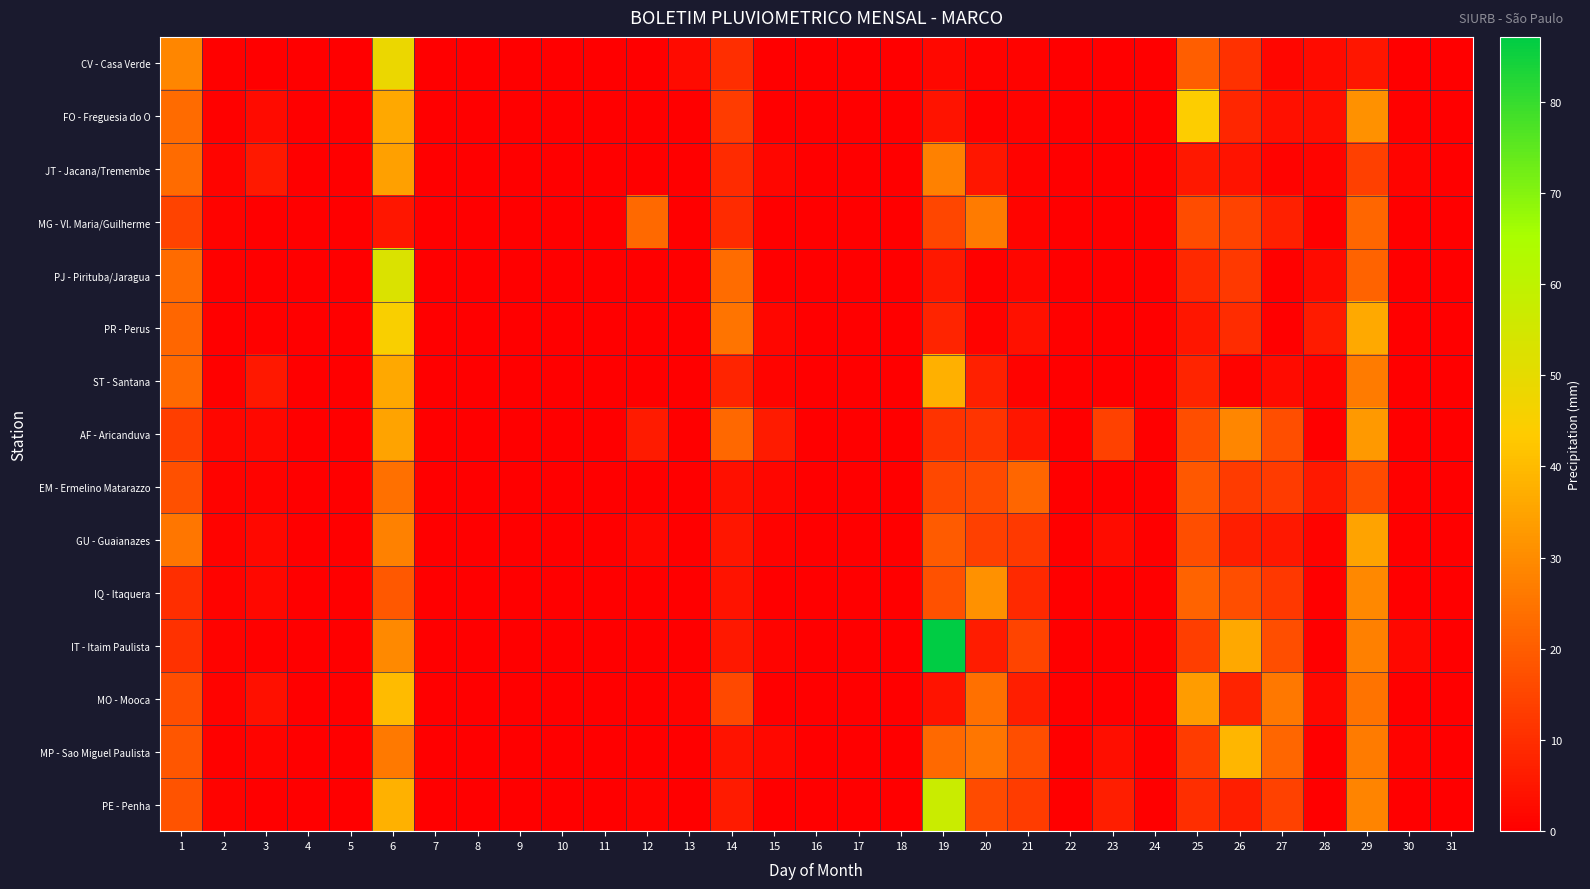

Which has a higher value, 7 or 6?

6